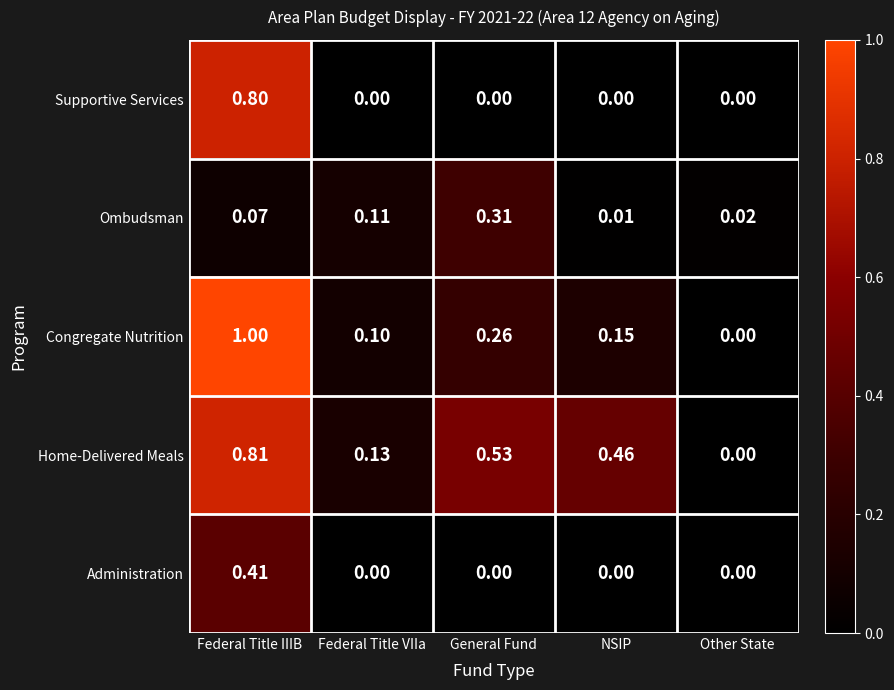

Where is Ombudsman nearest to the value 0?

NSIP